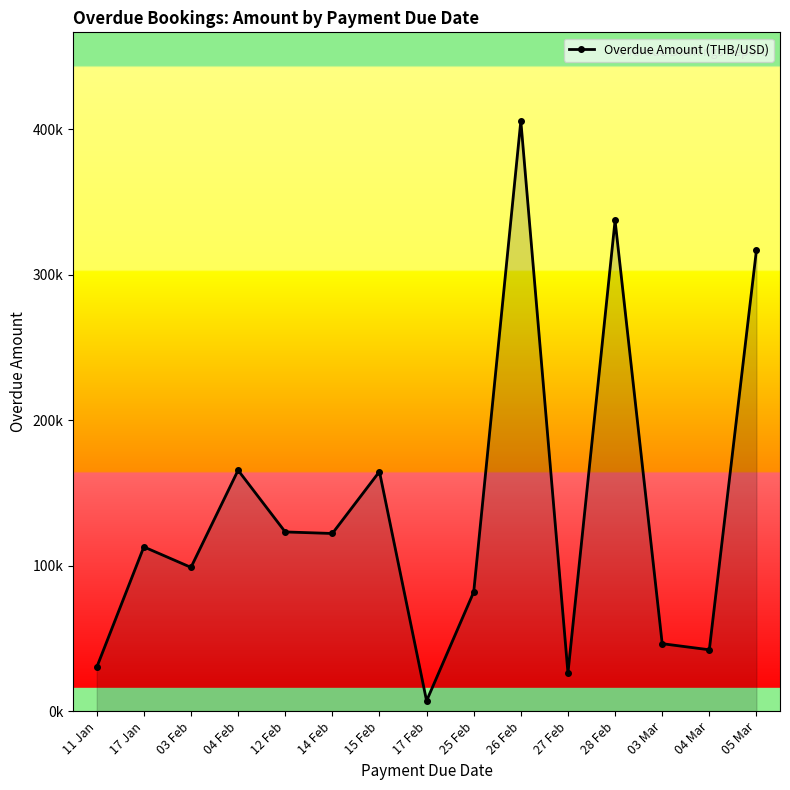

Does the chart have visible grid lines?

No